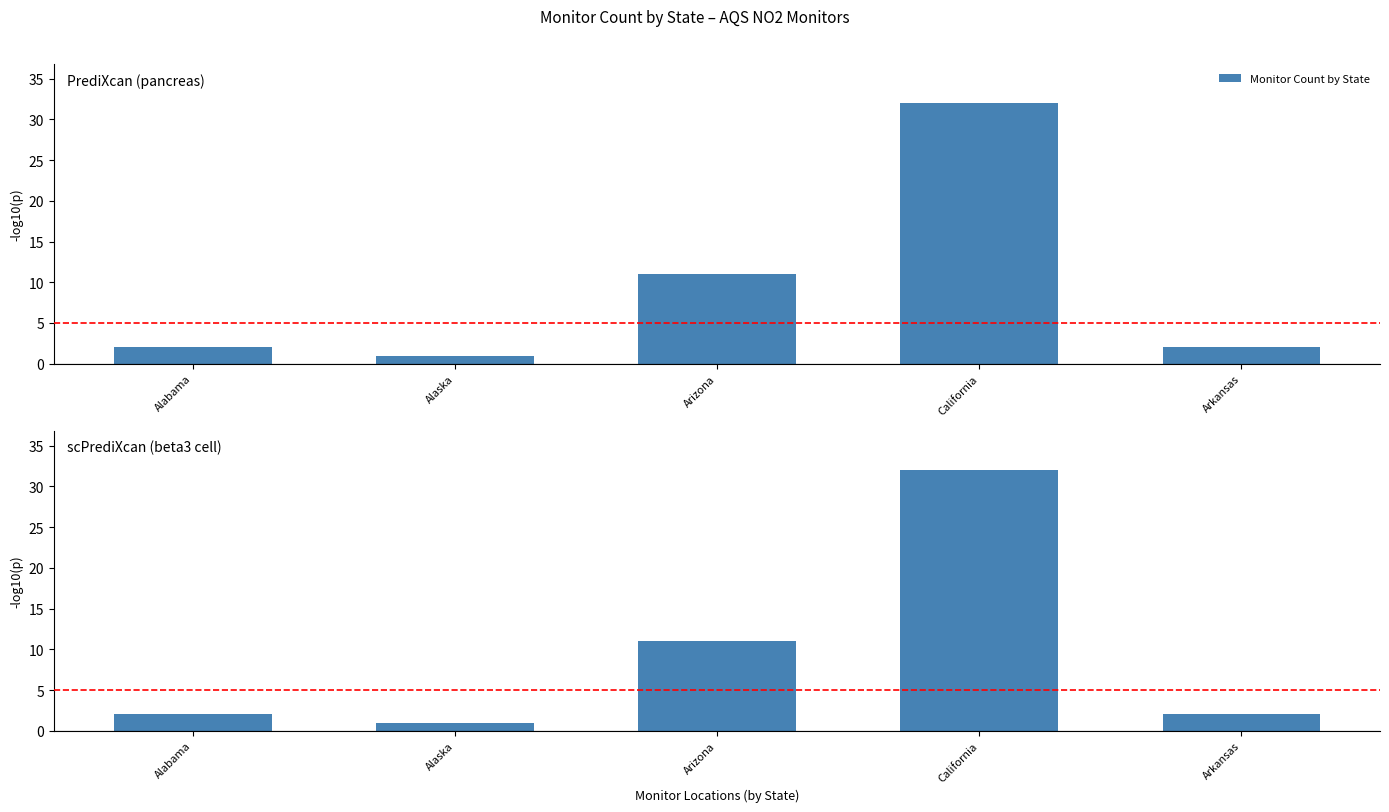

Count the number of data series in this chart.

1